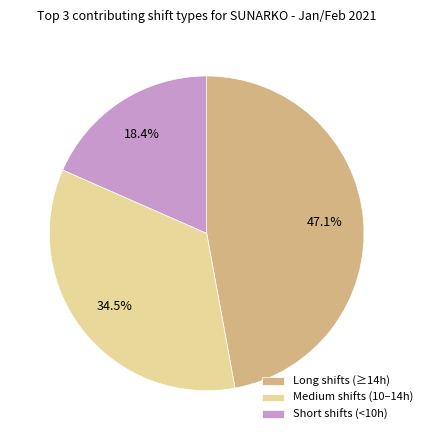

Which category has the smallest portion of the pie?

Short shifts (<10h)